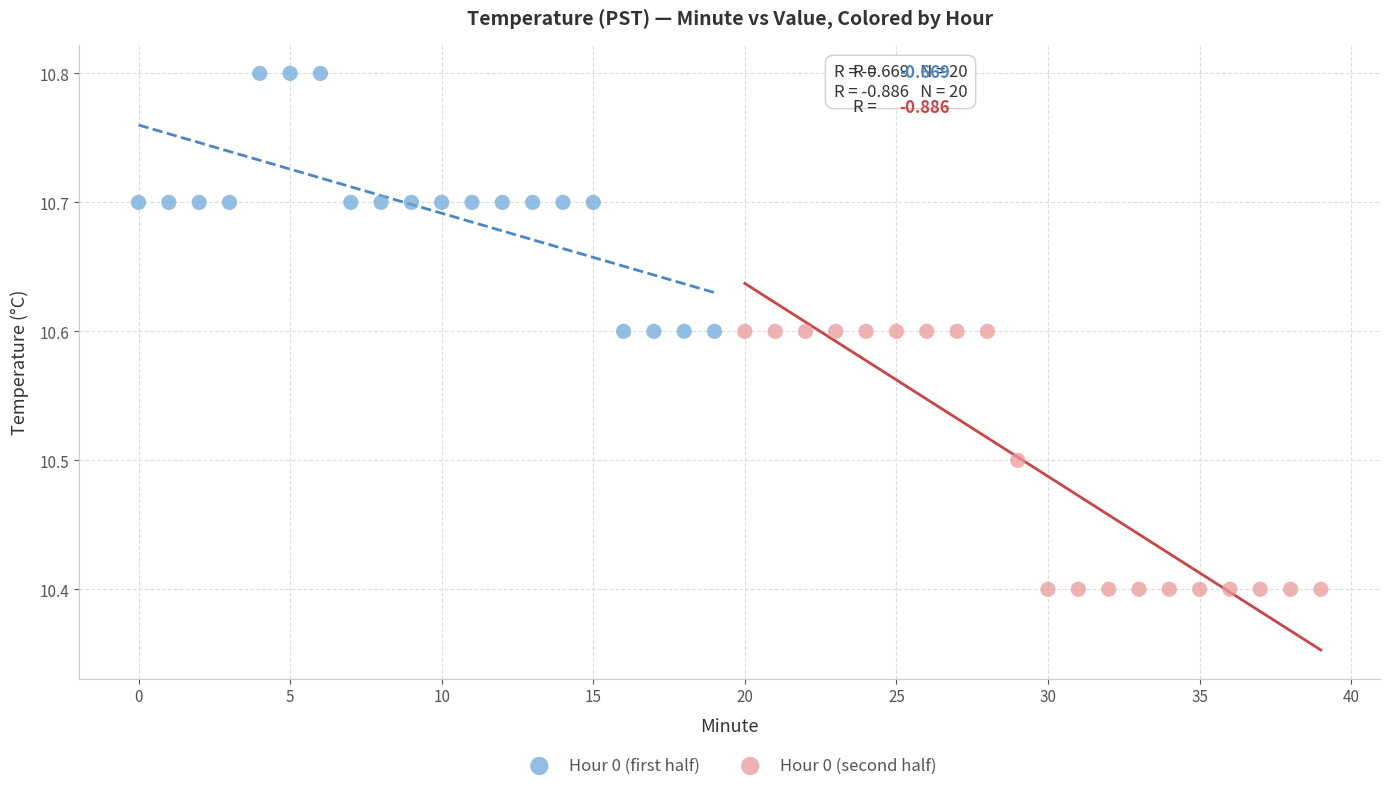

Which series reaches the maximum Y coordinate?

Hour 0 (first half)